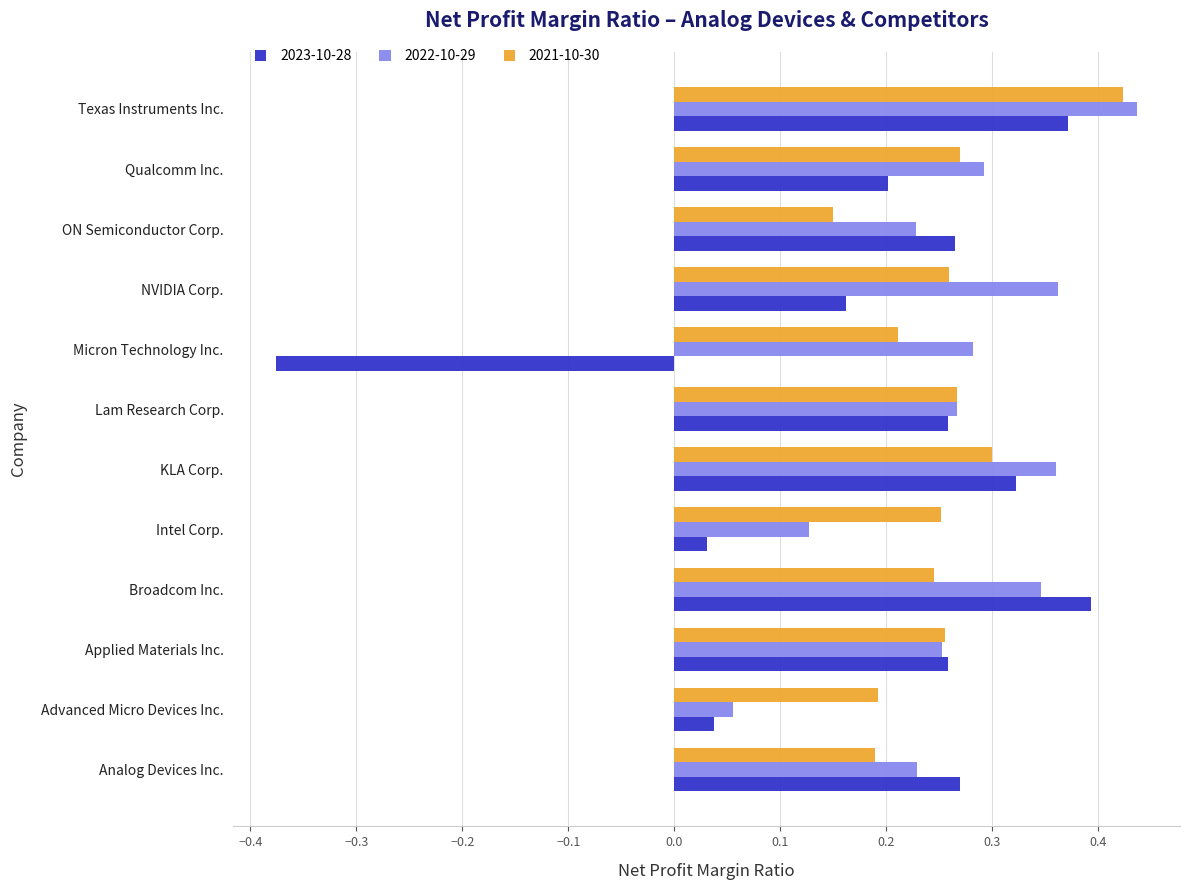

What is the difference between the maximum and minimum values in the 2023-10-28 series?

0.8